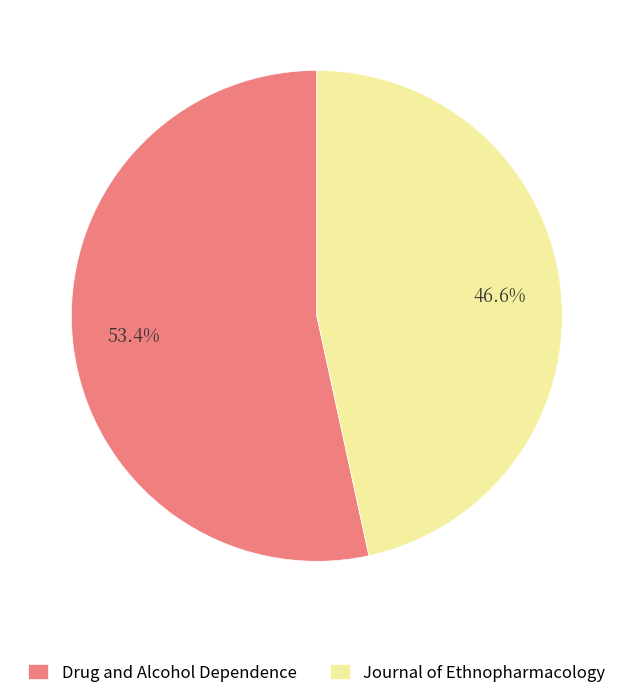

To the nearest percent, what is the difference between the Journal of Ethnopharmacology and Drug and Alcohol Dependence slice percentages?

7%